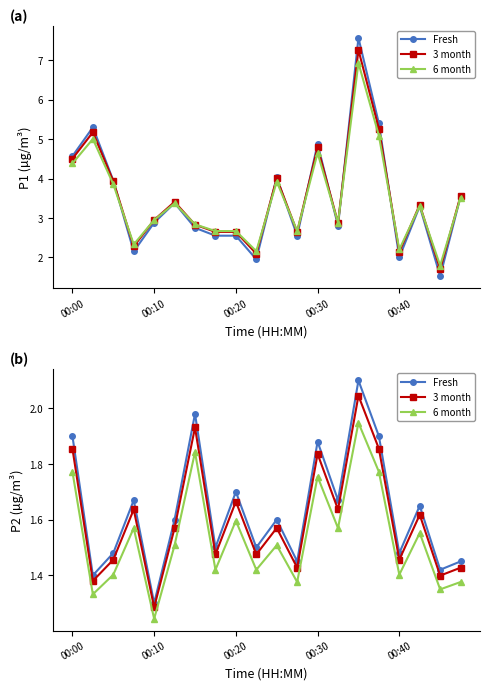

Which series has the largest range (max minus min)?

Fresh